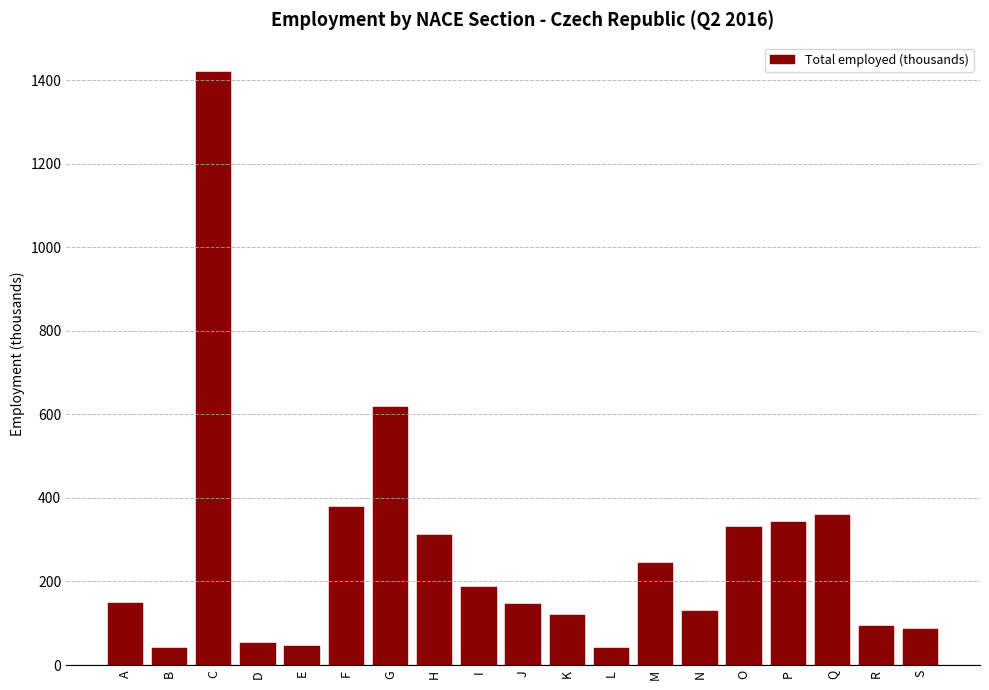

What is the minimum value shown in the chart?

40.5